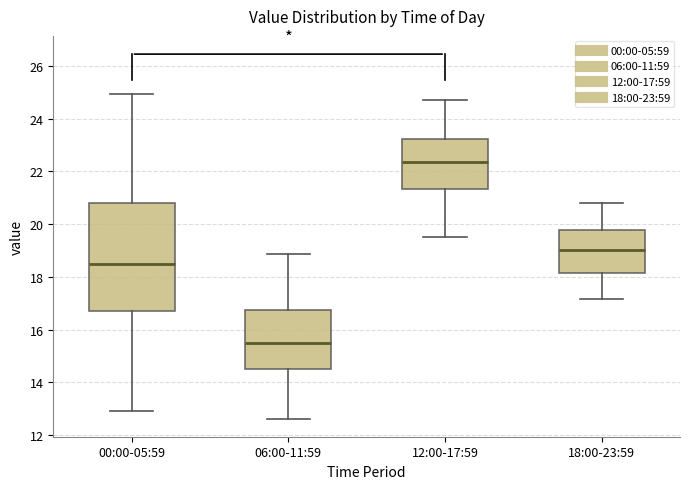

Which box's median line is the highest?

12:00-17:59